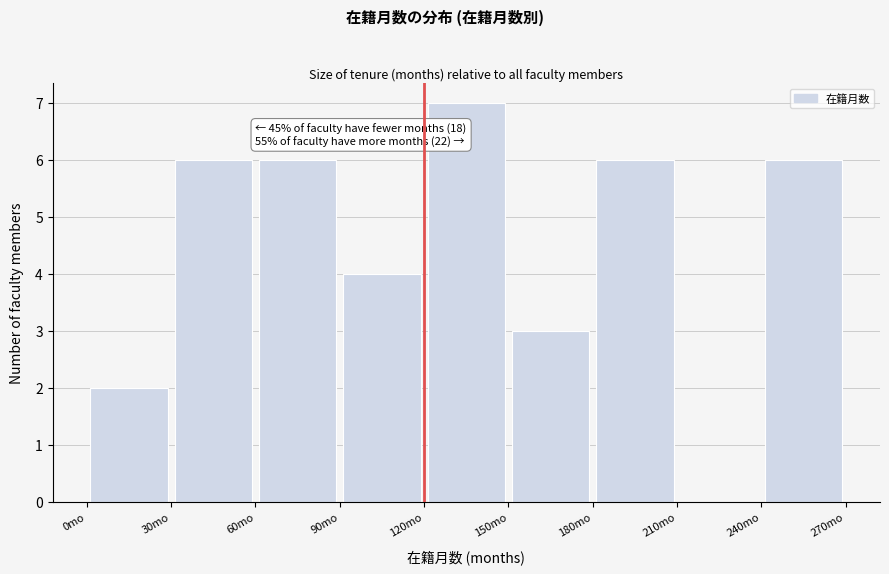

Over which range of the x-axis is the bar tallest?

120 to 150